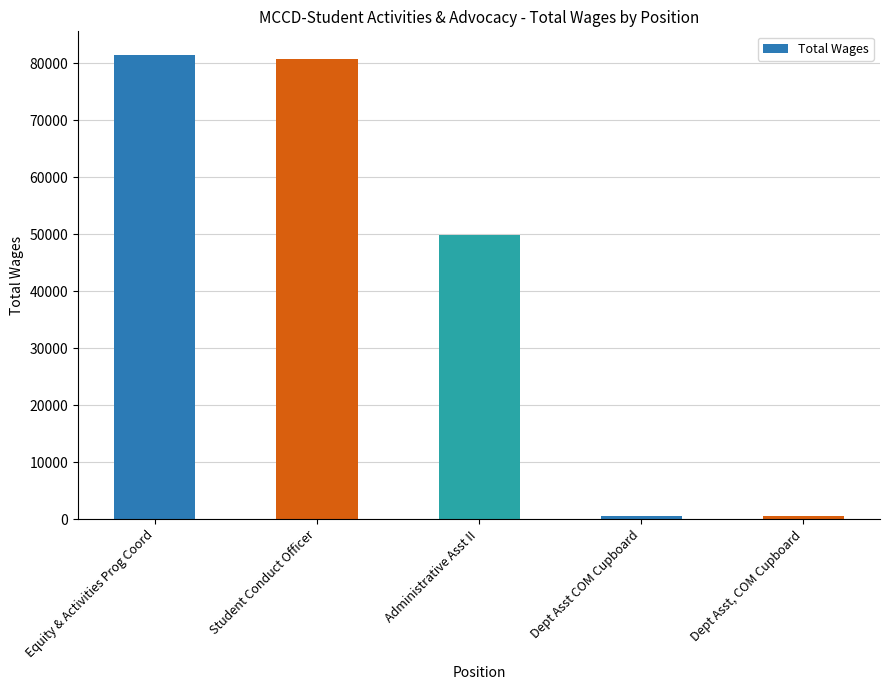

What is the approximate value at Dept Asst, COM Cupboard?

480